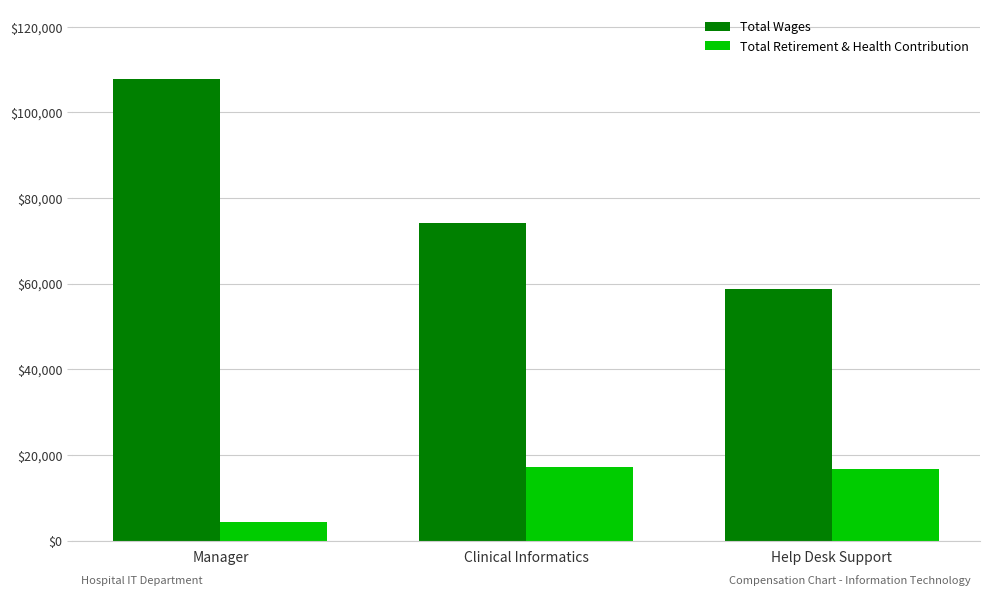

Are the bars grouped side by side (vs. stacked)?

Yes